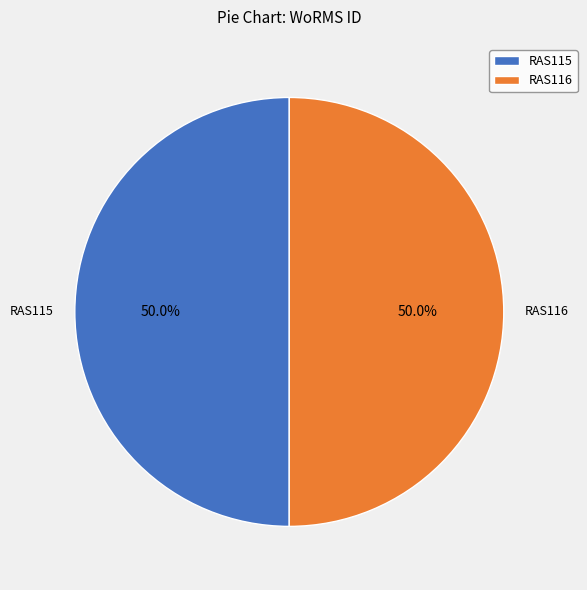

What percentage is NOT represented by RAS115?

50.0%